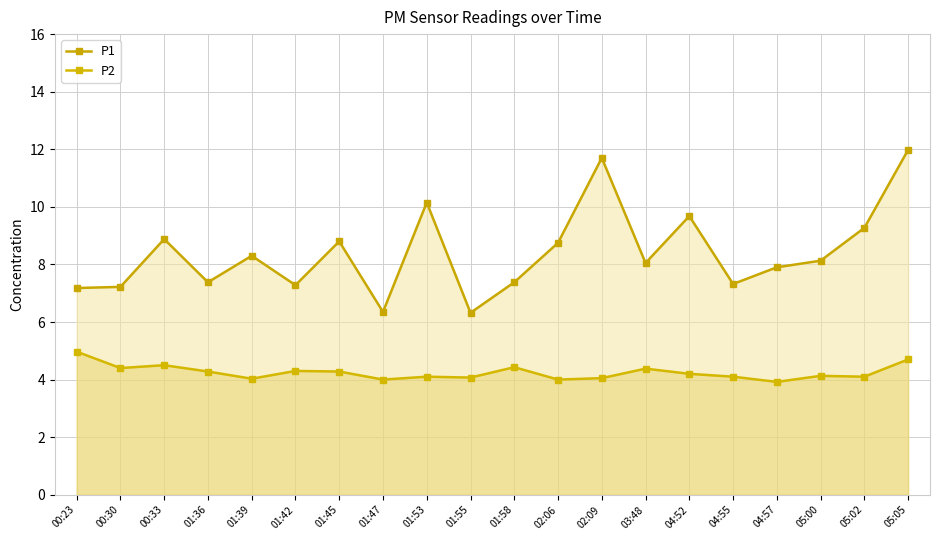

The P1 series shows 3.3 at 00:33. True or false?

False